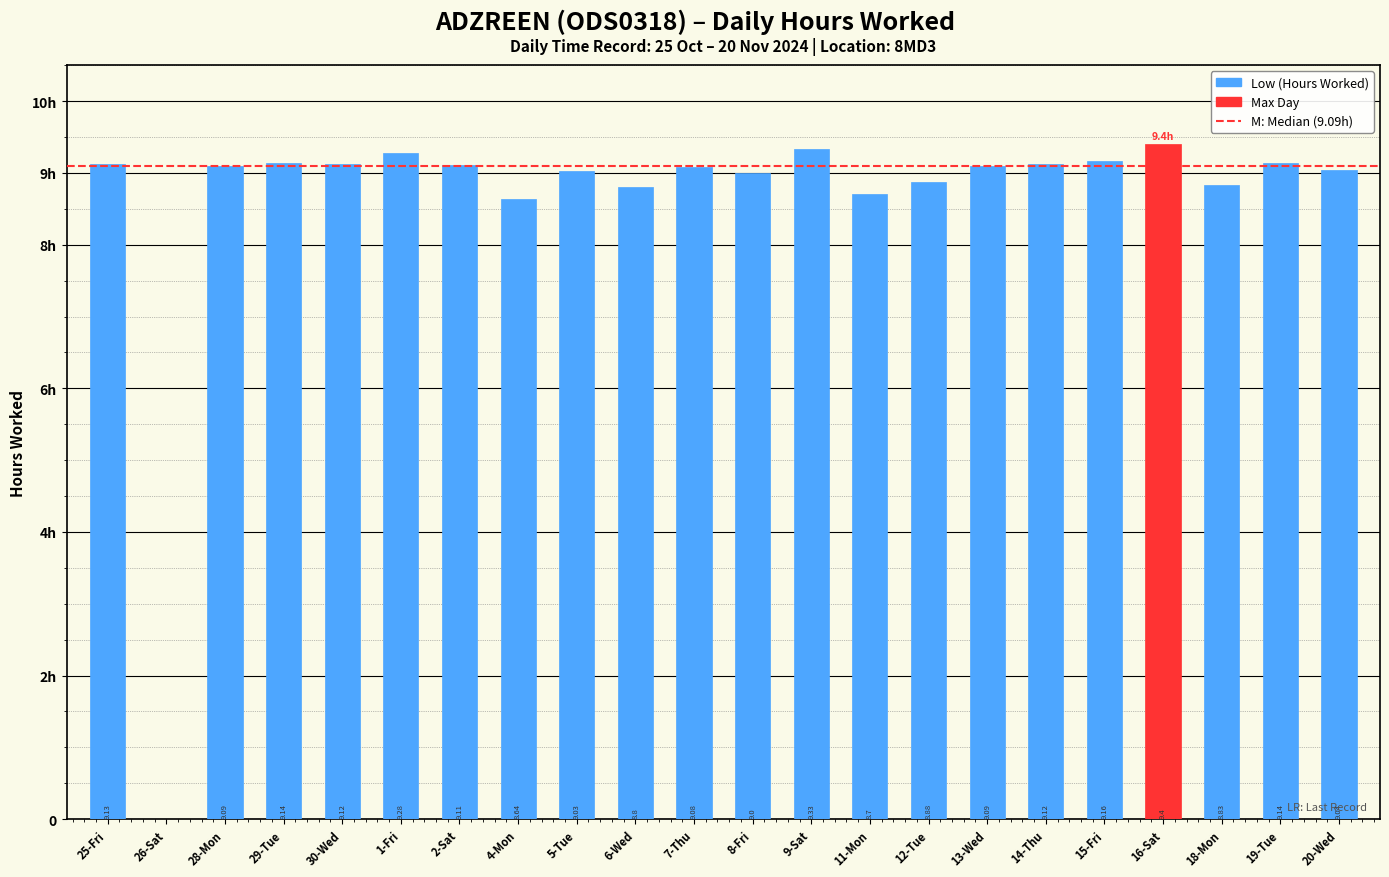

Rank the categories by value from highest to lowest.

16-Sat, 9-Sat, 1-Fri, 15-Fri, 29-Tue, 19-Tue, 25-Fri, 30-Wed, 14-Thu, 2-Sat, 28-Mon, 13-Wed, 7-Thu, 20-Wed, 5-Tue, 8-Fri, 12-Tue, 18-Mon, 6-Wed, 11-Mon, 4-Mon, 26-Sat